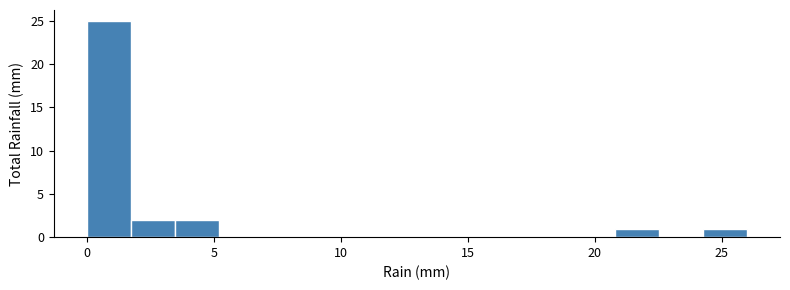

Read against the x-axis, roughly where is the centre of the tallest bar?

1.0